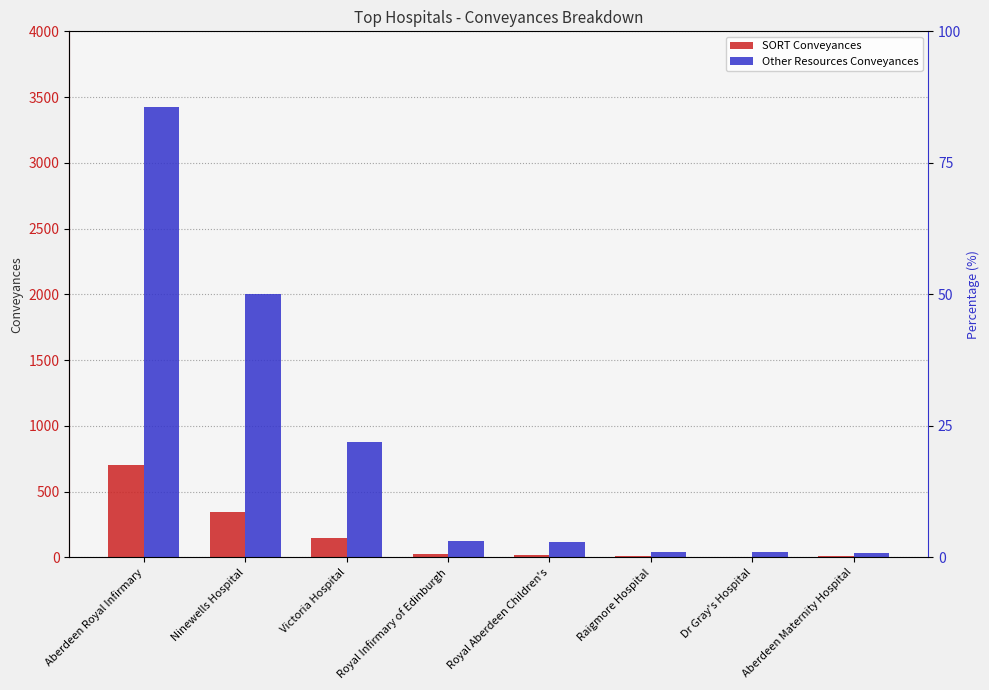

Which series has the largest total across all categories?

Other Resources Conveyances